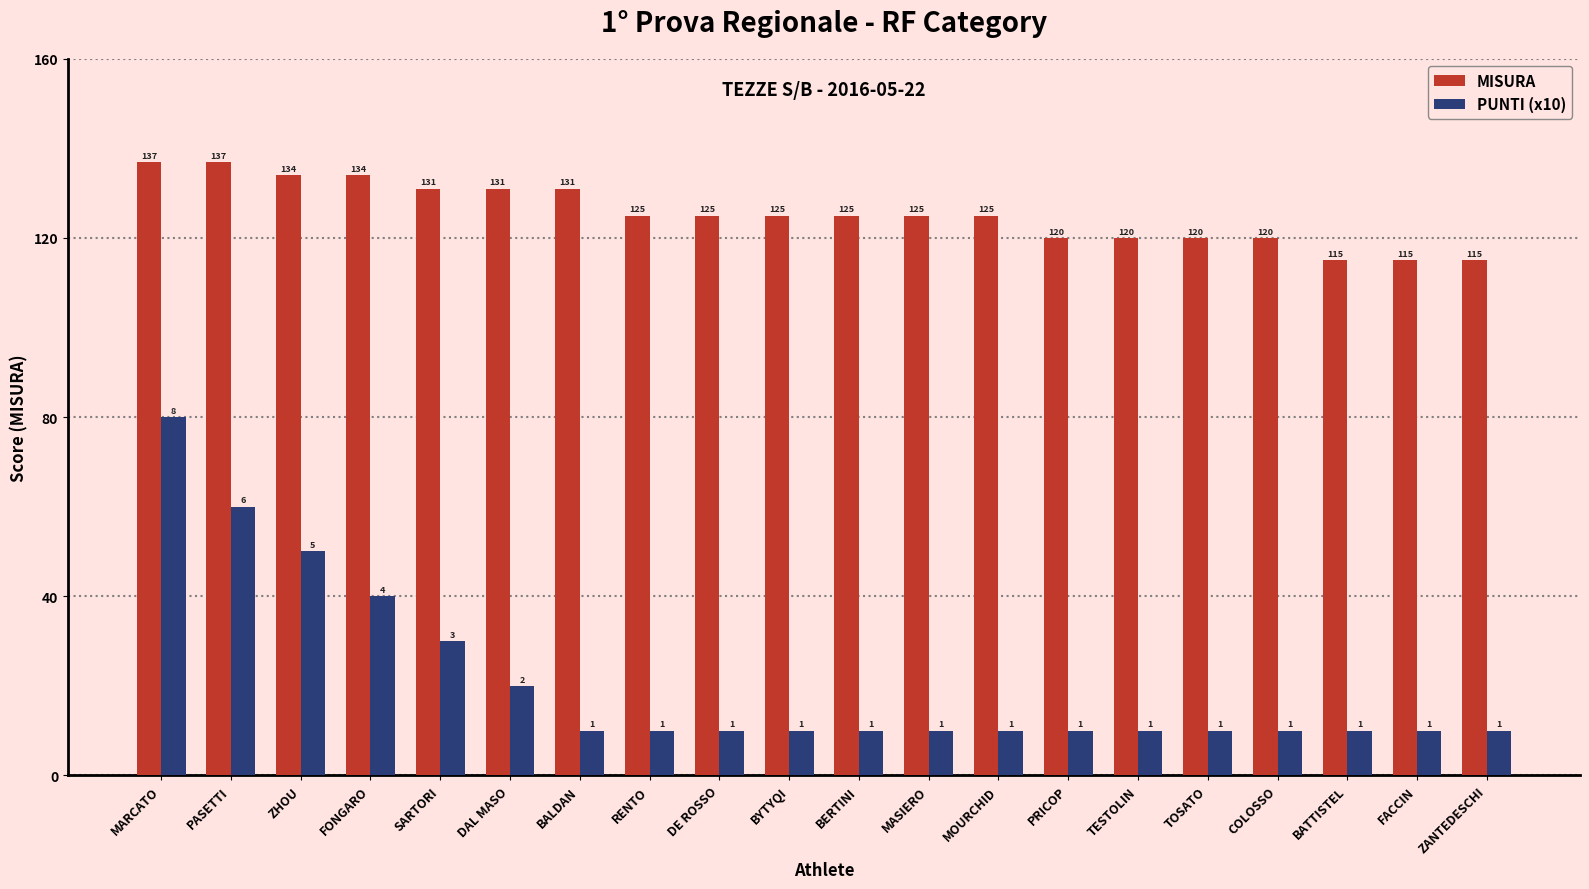

Which series changed the most between BERTINI and FACCIN?

MISURA